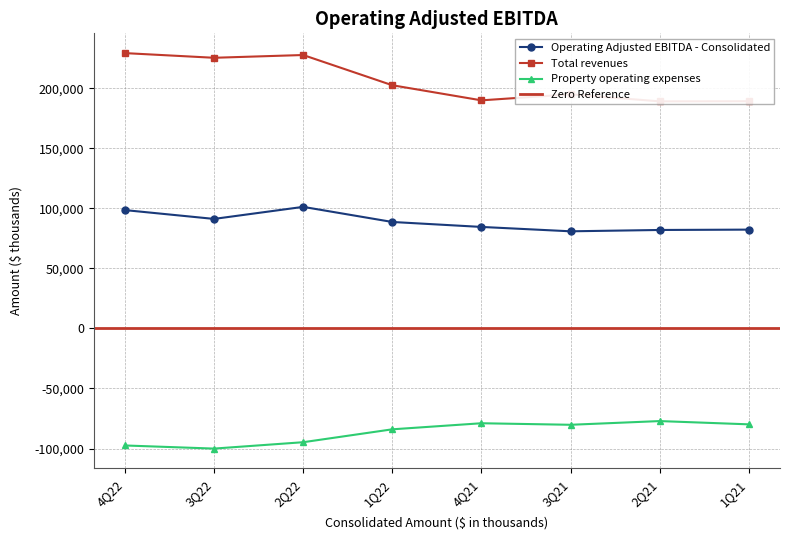

Count the number of data series in this chart.

3